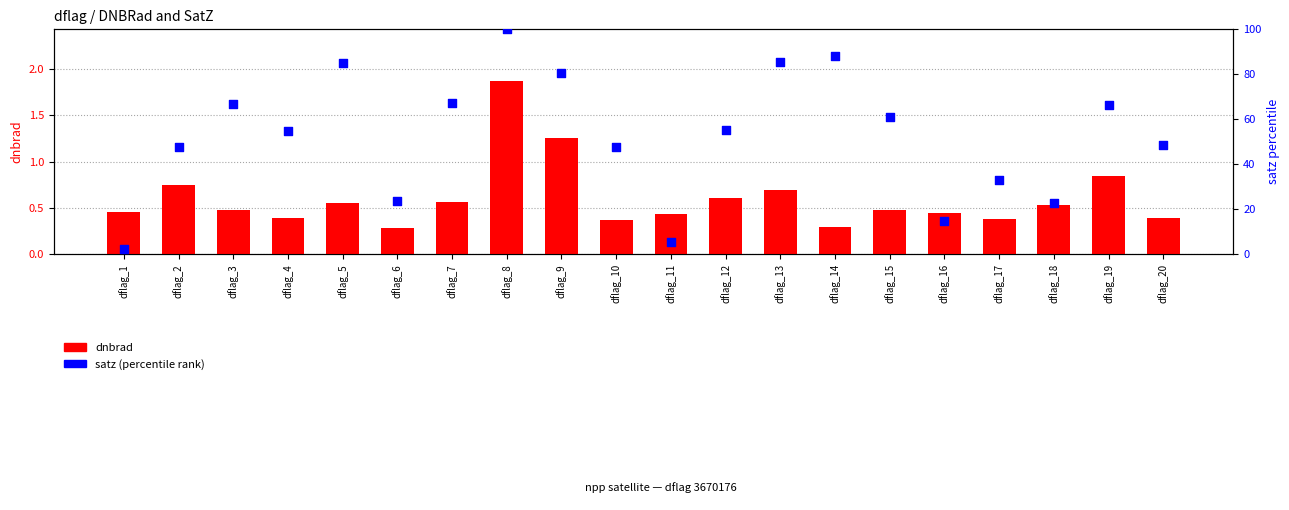

What is the total value across all series at dflag_18?

23.2